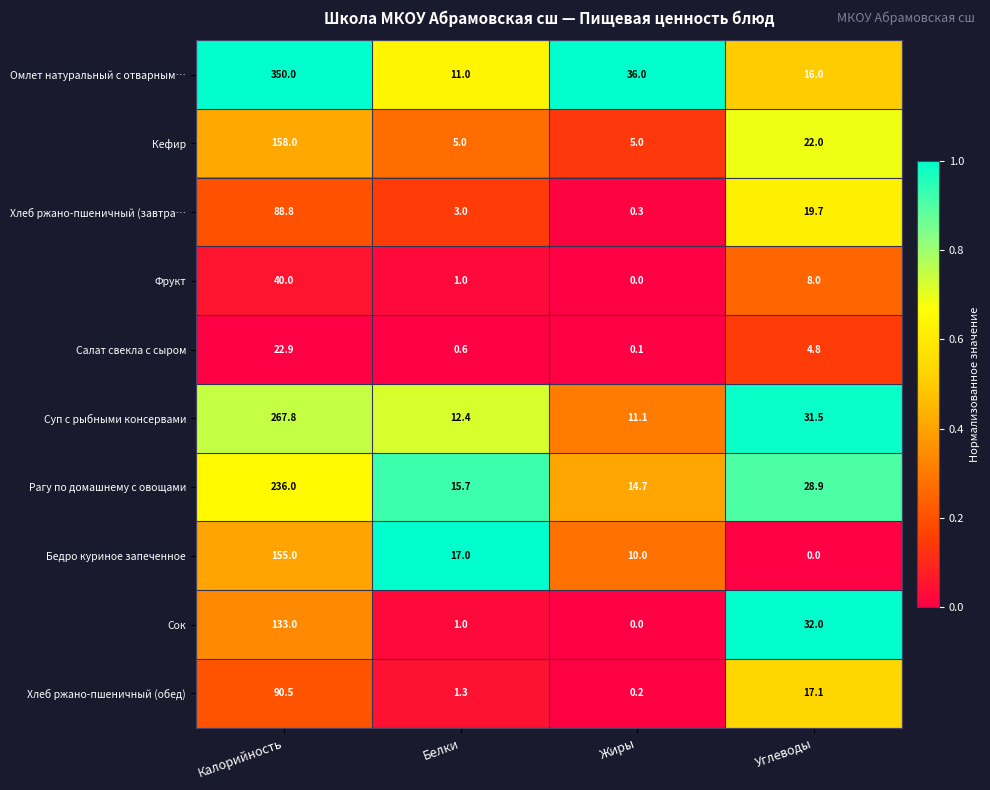

How many values in the Хлеб ржано-пшеничный (обед) series are below 17?

2